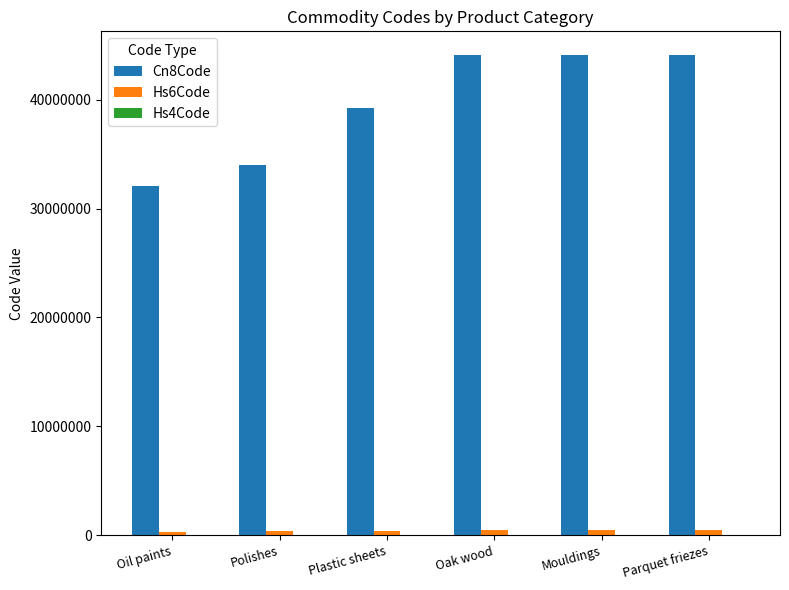

Which series has the widest spread of values?

Cn8Code